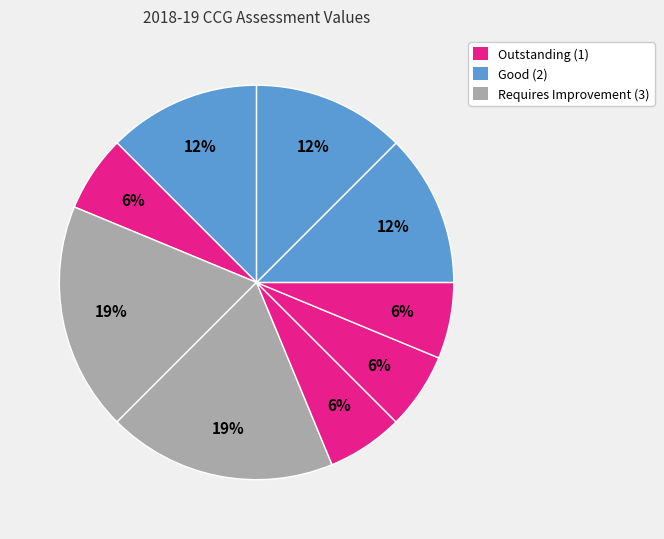

How many slices are in this pie chart?

9